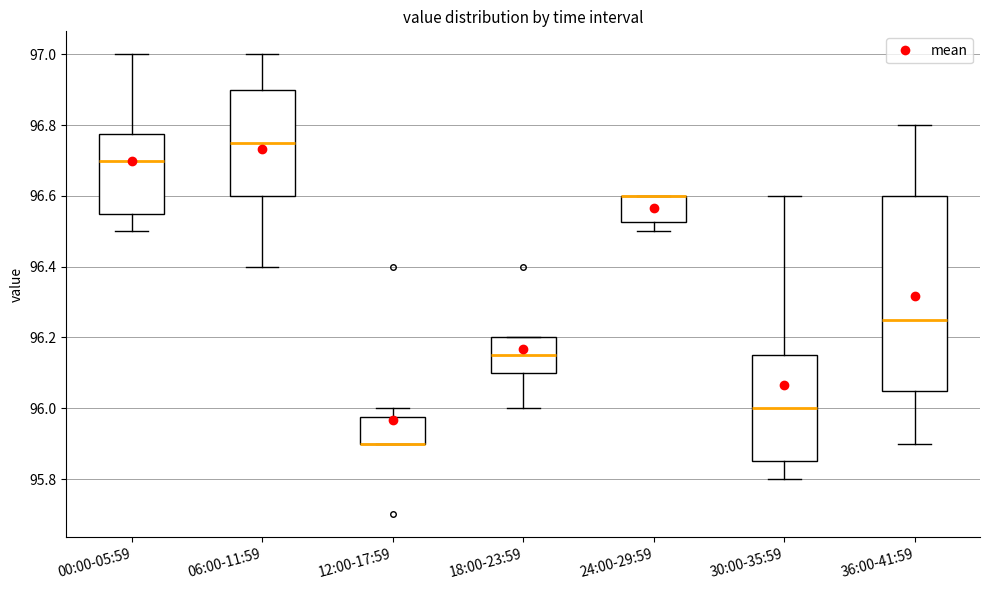

Which box is the tallest, from its lower edge to its upper edge?

36:00-41:59